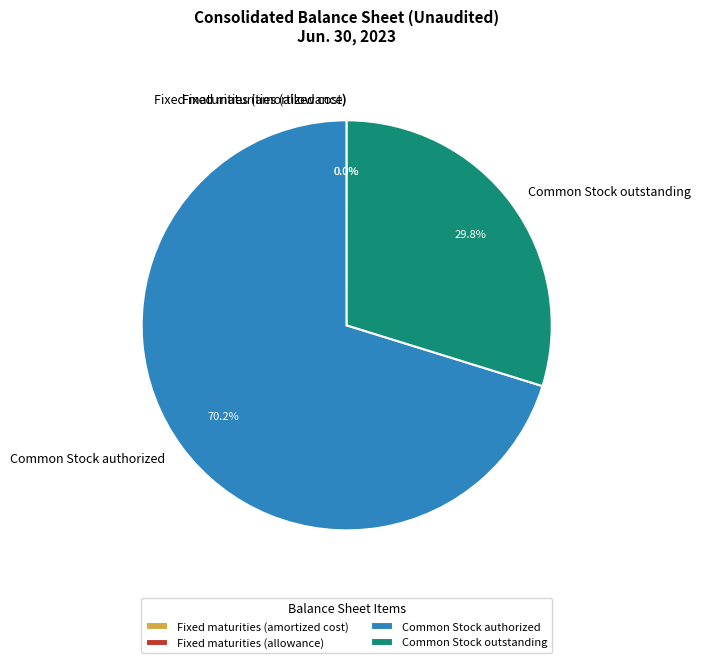

To the nearest percent, what portion does Common Stock authorized represent?

70%